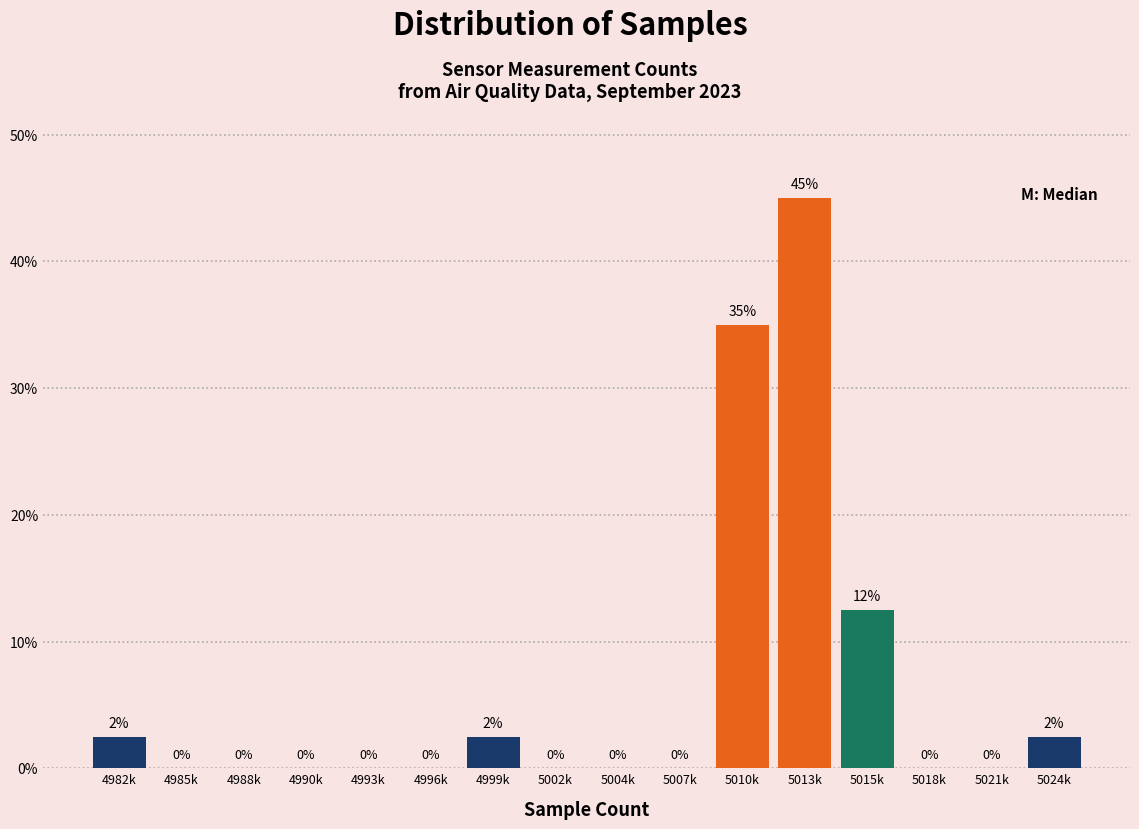

What is the approximate value at 5013k?

45.0